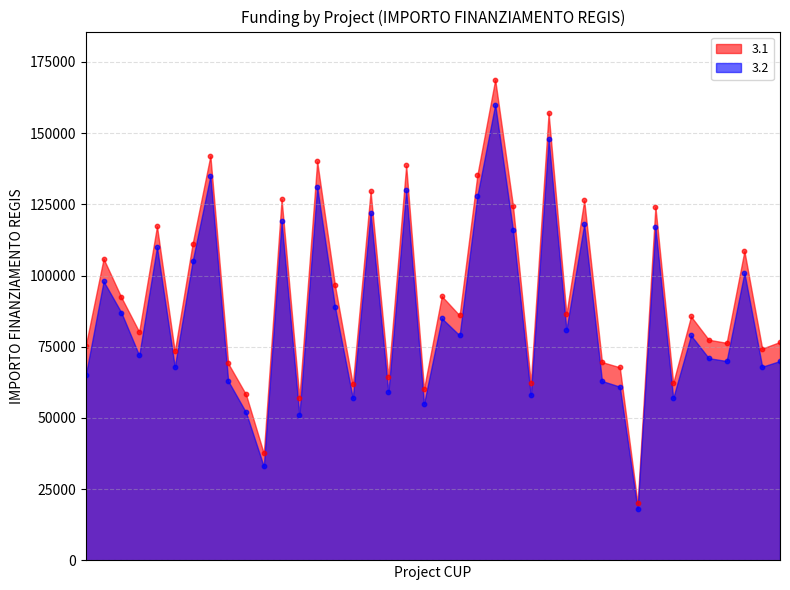

Which series contains the lowest Y value?

3.2